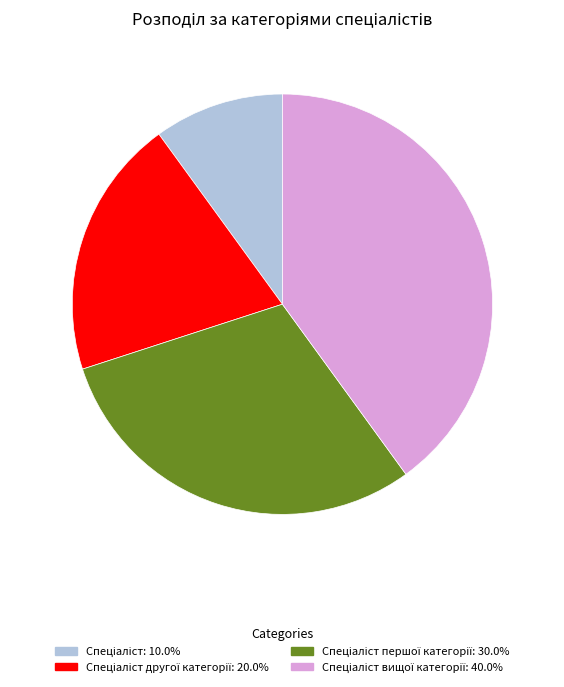

Is there a majority slice in this chart?

No